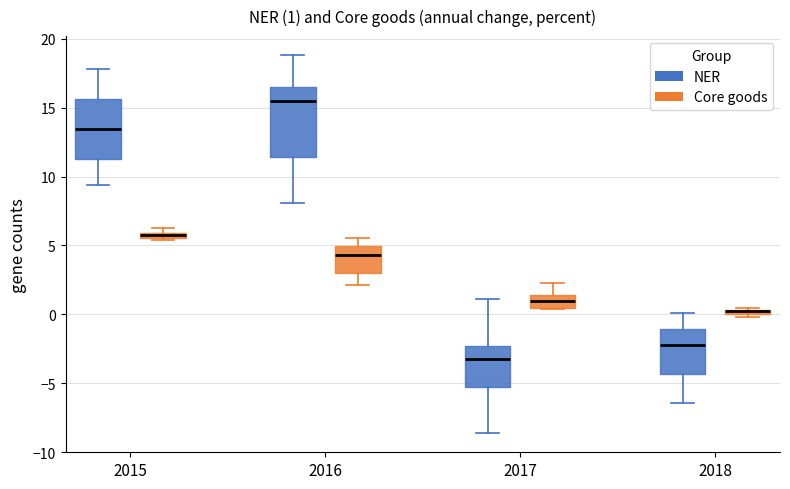

Comparing the boxes themselves (not the whiskers), which one is the tallest?

2016 (NER)